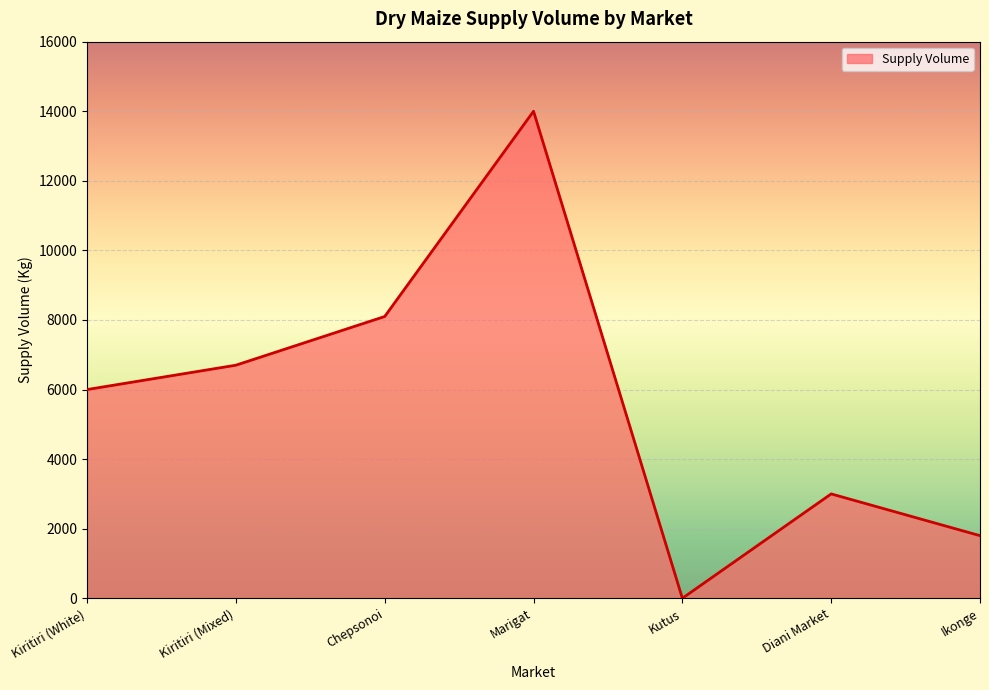

Rank the categories by value from lowest to highest.

Kutus, Ikonge, Diani Market, Kiritiri (White), Kiritiri (Mixed), Chepsonoi, Marigat